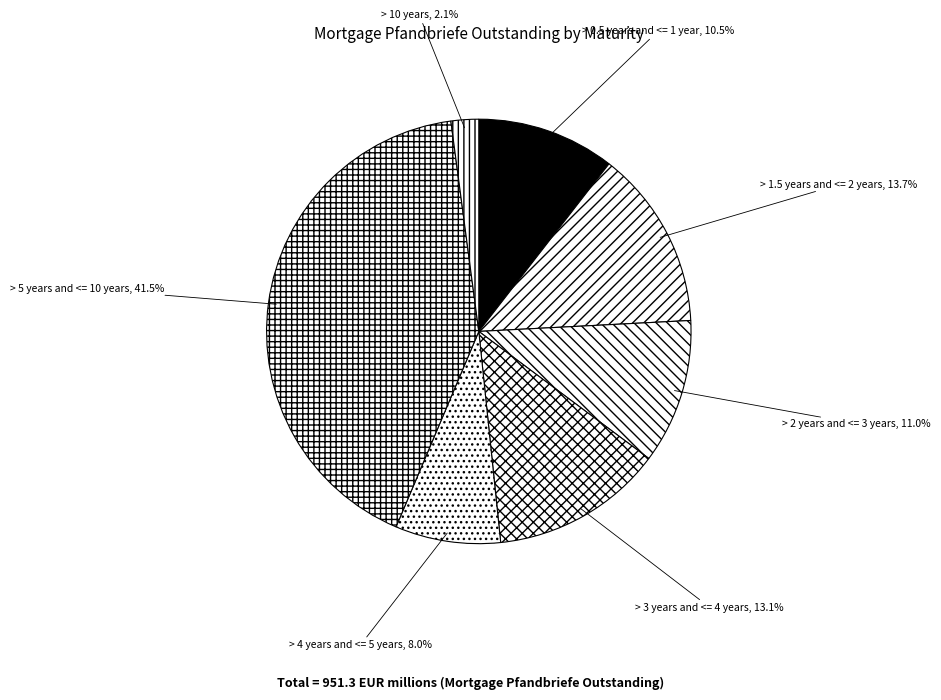

To the nearest percent, what is the difference between the > 3 years and <= 4 years and > 10 years slice percentages?

11%